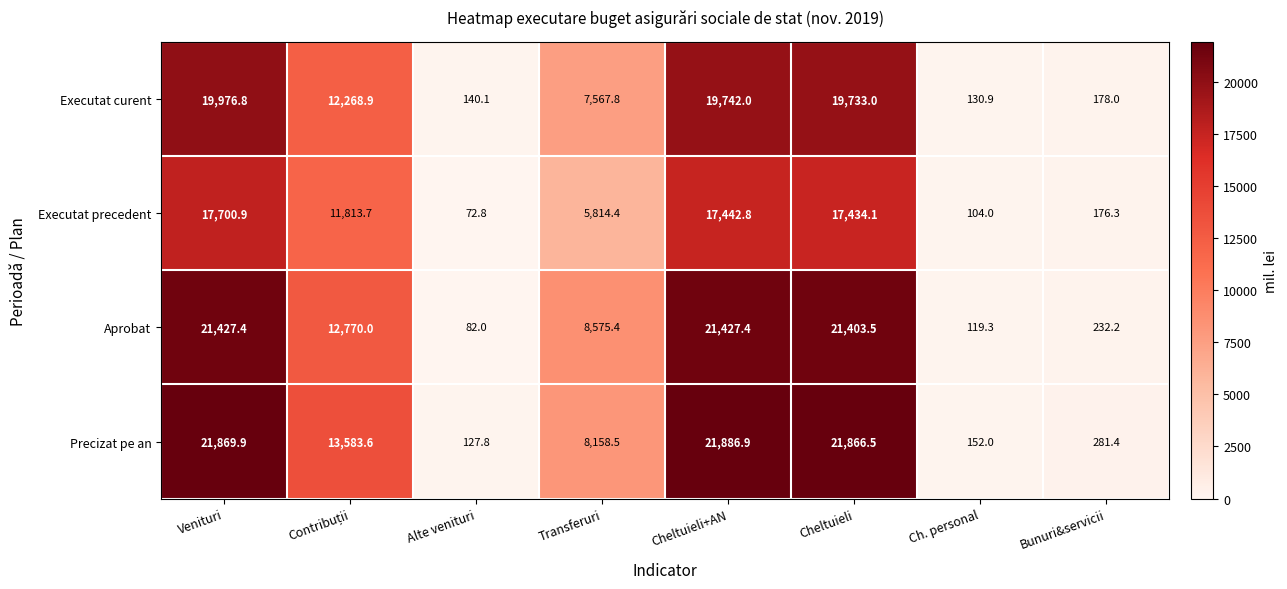

What is the spread (max minus min) of values at Venituri?

4169.0